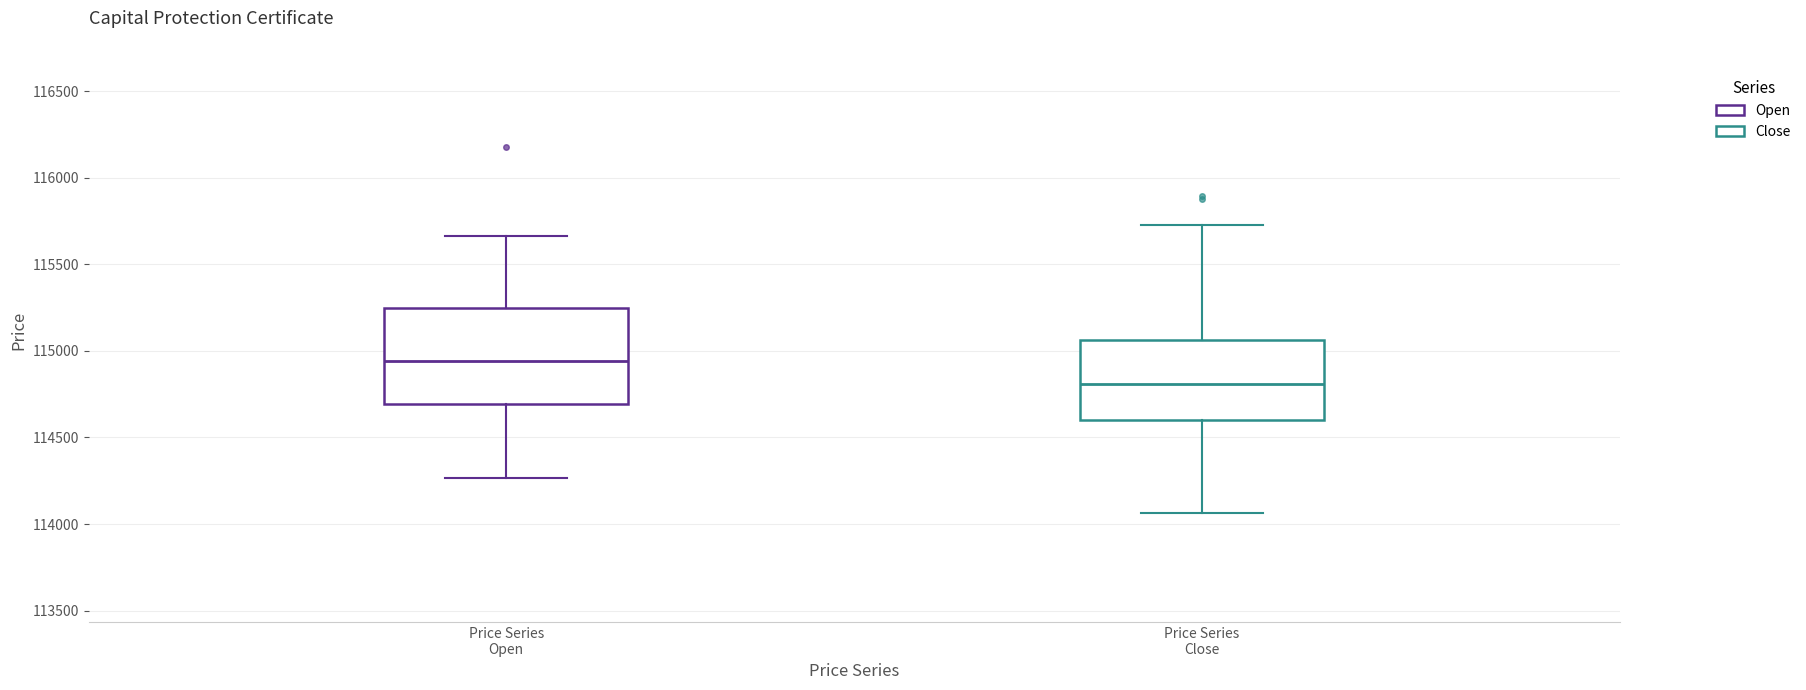

Reading left to right, read every box against the y-axis: the position of its median line, the range the box covers, and the ends of its whiskers. The values are not printed on the chart, so give them approximately, as read against the axis.

Price Series Open: median 114950, box 114700 to 115250, whiskers 114250 to 115650
Price Series Close: median 114800, box 114600 to 115050, whiskers 114050 to 115750